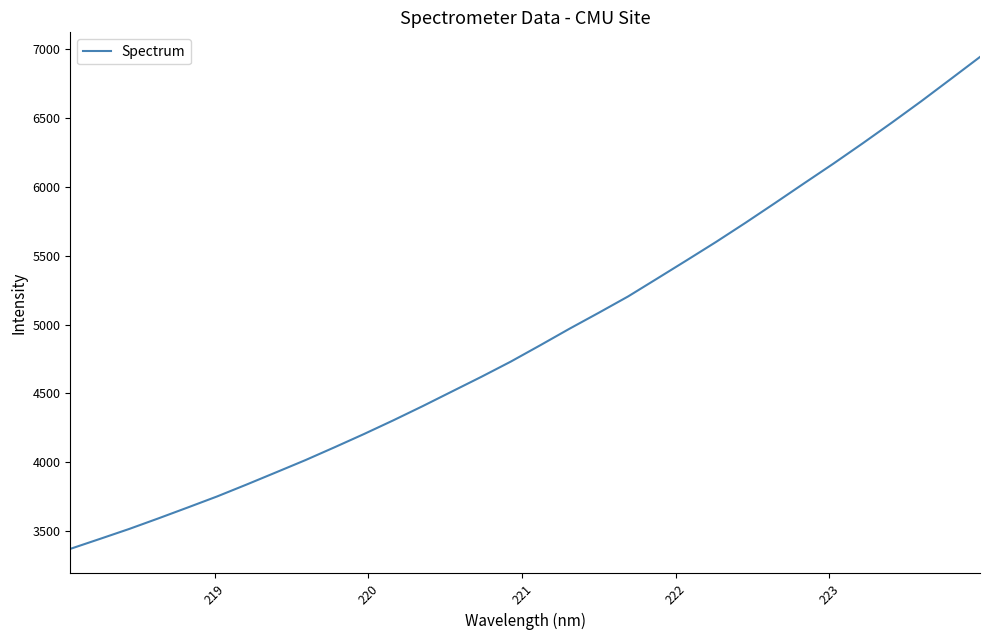

Count the number of values greater than 4848.

16